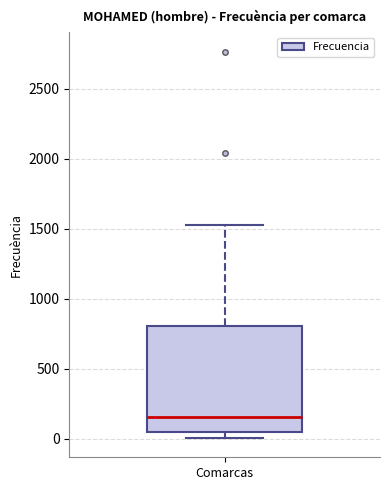

Transcribe this box plot: give where the median line is, the range the box spans, and where the two whiskers end, as read against the y-axis. The values are not printed on the chart, so give them approximately, as read against the axis.

median 150, box 50 to 800, whiskers 0 to 1550